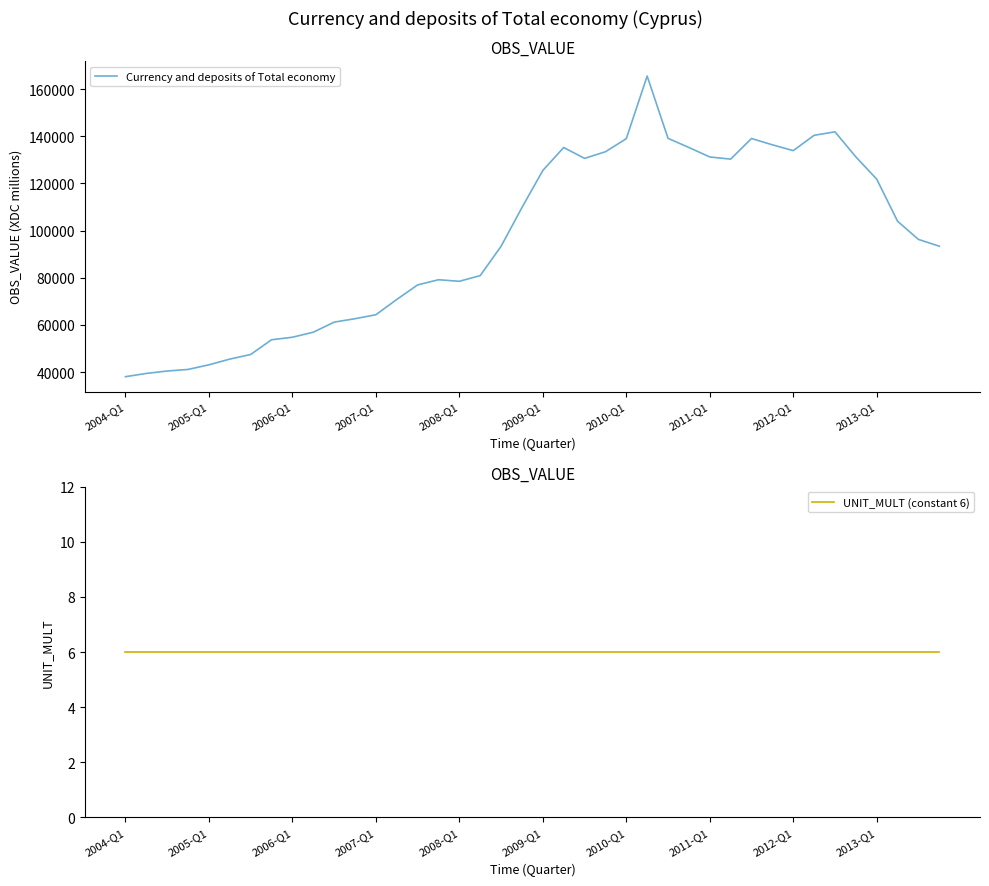

True or false: UNIT_MULT (constant 6) and Currency and deposits of Total economy intersect in this chart.

False